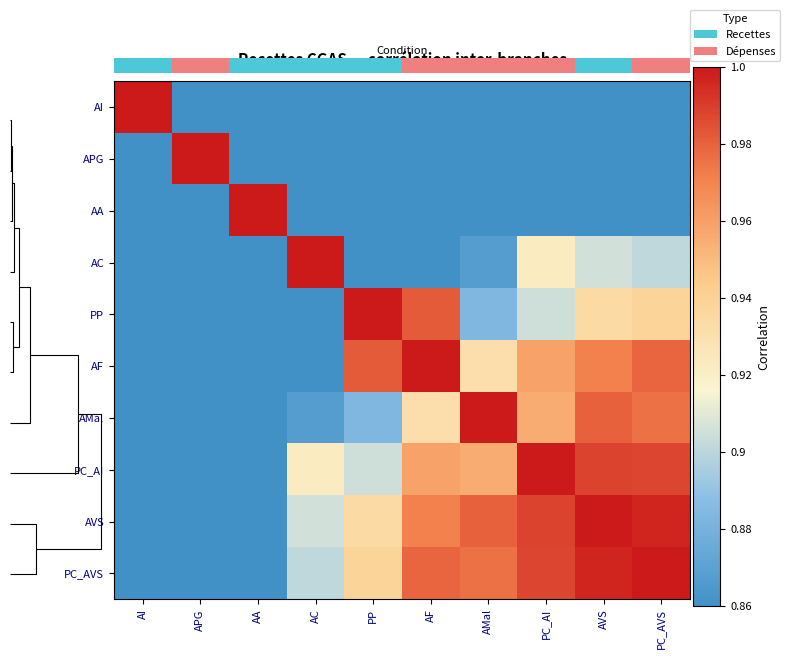

Which category has the lowest value across all series?

AA